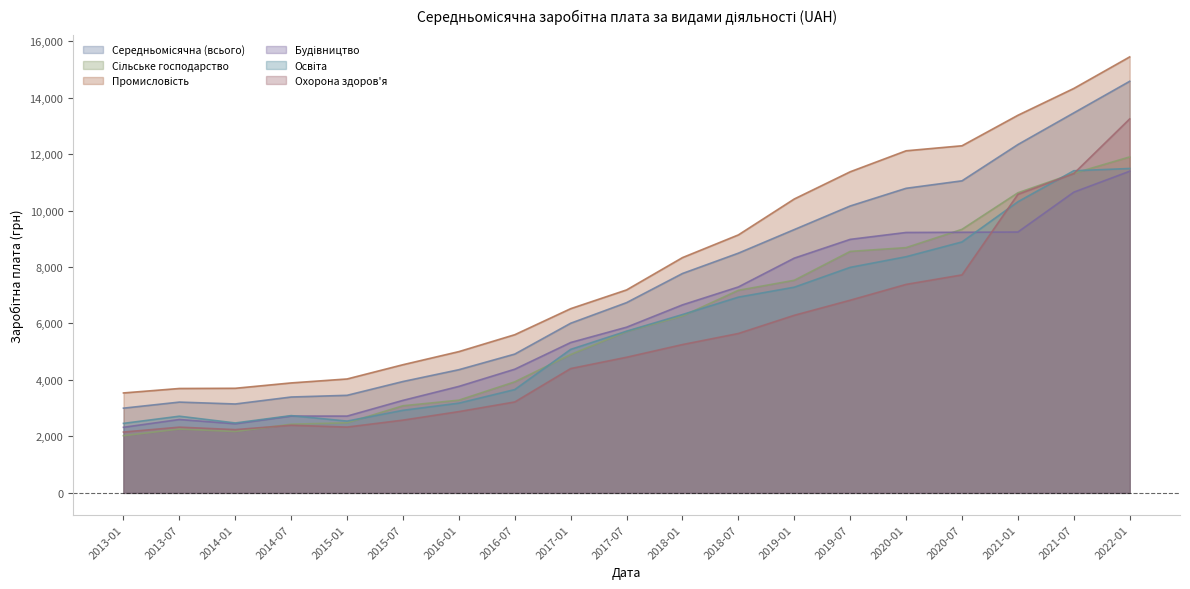

At 2019-01, list the series in order from smallest to largest.

Охорона здоров'я, Освіта, Сільське господарство, Будівництво, Середньомісячна (всього), Промисловість